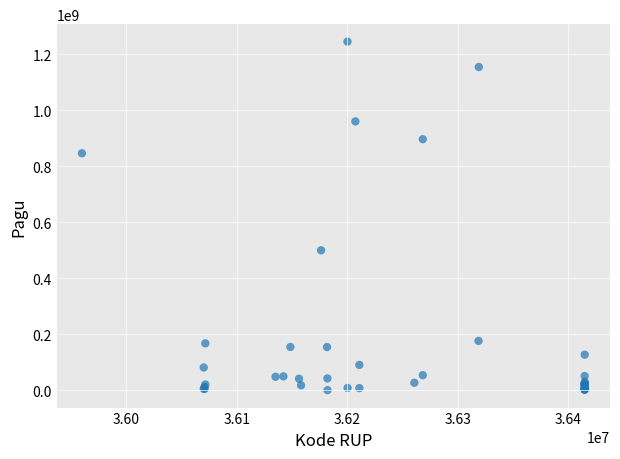

What Y value in the scatter plot is closest to 622840000?

499932000